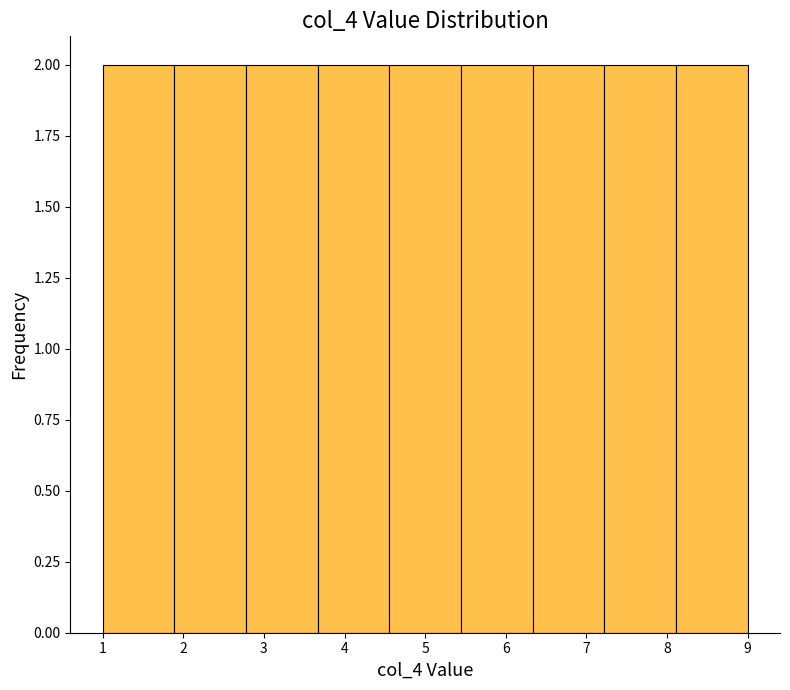

Reading left to right, transcribe this chart: for each bar, give the range it covers on the x-axis and its height. Neither the bar edges nor the heights are printed on the chart, so give them approximately, as read against the axes.

1.0 to 1.9: 2
1.9 to 2.8: 2
2.8 to 3.7: 2
3.7 to 4.6: 2
4.6 to 5.4: 2
5.4 to 6.3: 2
6.3 to 7.2: 2
7.2 to 8.1: 2
8.1 to 9.0: 2